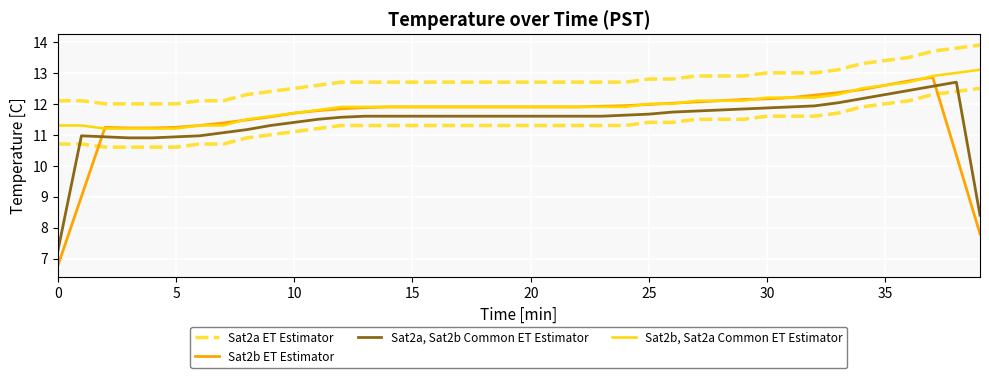

What is the difference between the maximum and minimum values in the Sat2b ET Estimator series?

6.1